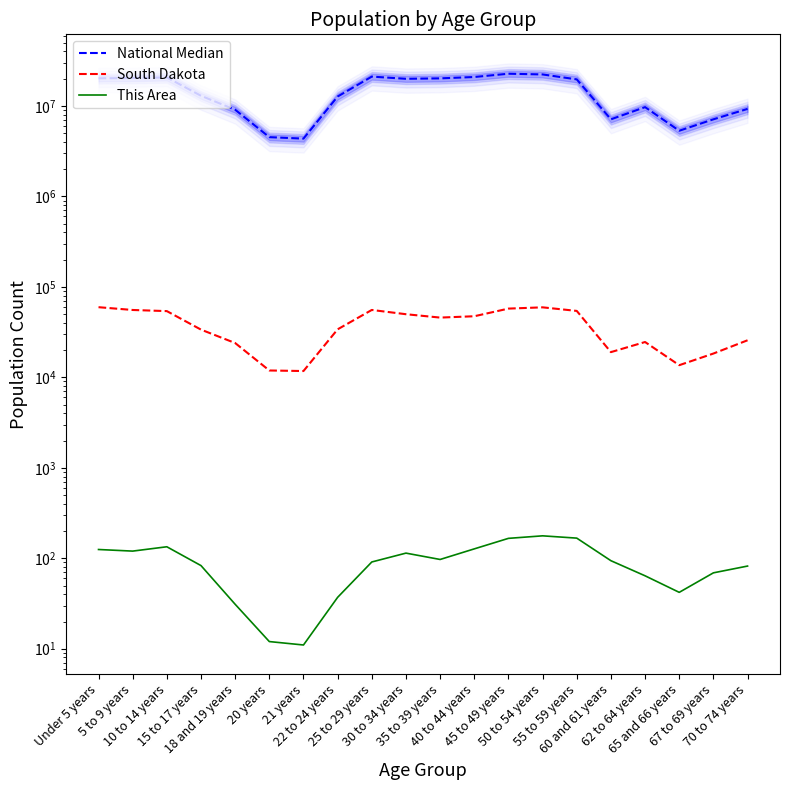

What is the maximum value for This Area?

177